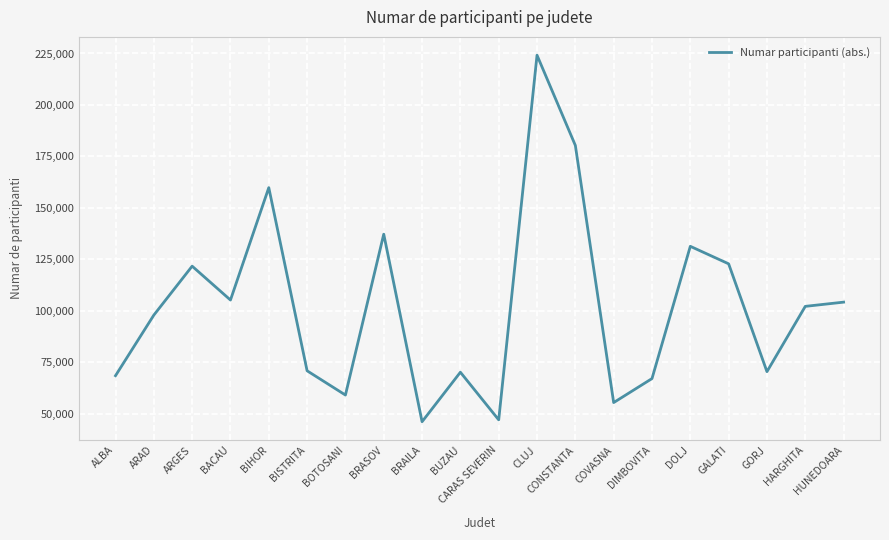

Where is the data nearest to the value 135108?

BRASOV